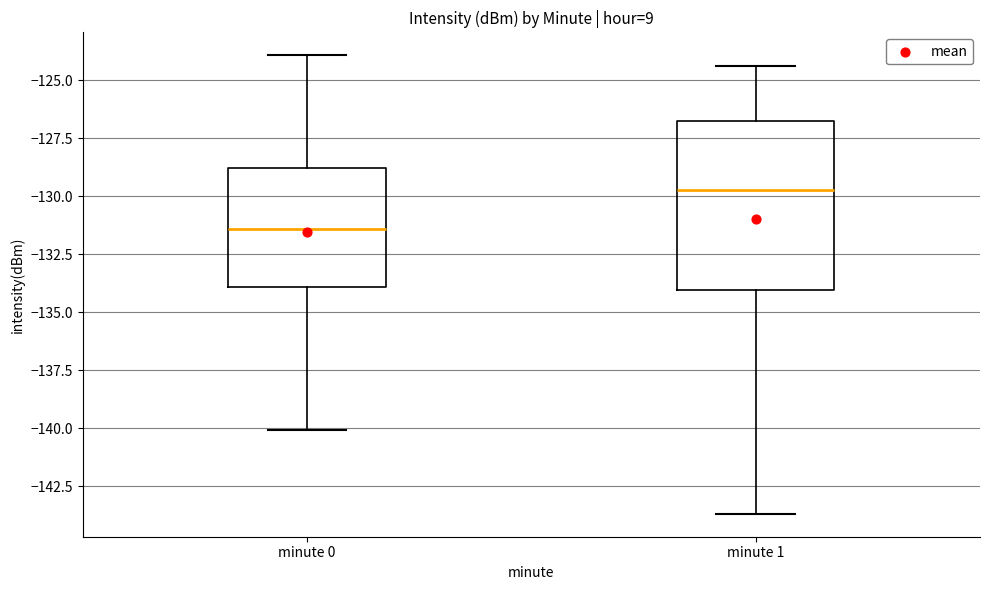

Reading left to right, read every box against the y-axis: the position of its median line, the range the box covers, and the ends of its whiskers. The values are not printed on the chart, so give them approximately, as read against the axis.

minute 0: median -131.5, box -134.0 to -129.0, whiskers -140.0 to -124.0
minute 1: median -129.5, box -134.0 to -127.0, whiskers -143.5 to -124.5